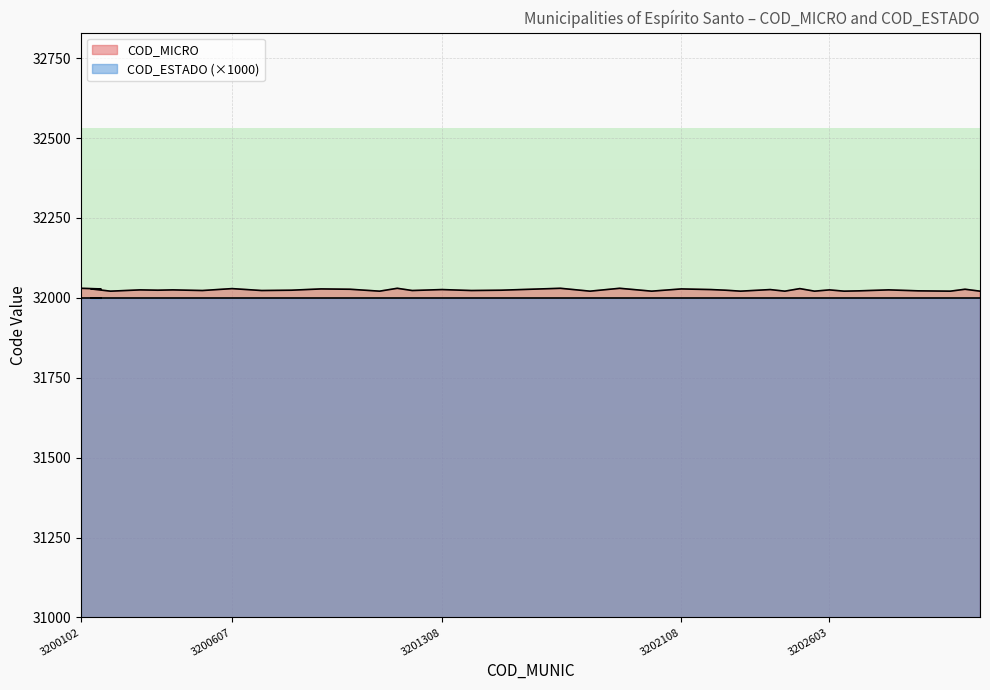

Rank the categories by value from lowest to highest.

3200201, 3201100, 3201803, 3202009, 3202306, 3202454, 3202553, 3202652, 3203007, 3203106, 3202702, 3202900, 3200508, 3200706, 3201209, 3201407, 3200359, 3200805, 3201506, 3202256, 3200300, 3200409, 3202603, 3202801, 3201308, 3202207, 3202405, 3201001, 3201605, 3203056, 3200169, 3200136, 3200904, 3202108, 3200607, 3202504, 3200102, 3201159, 3201704, 3201902